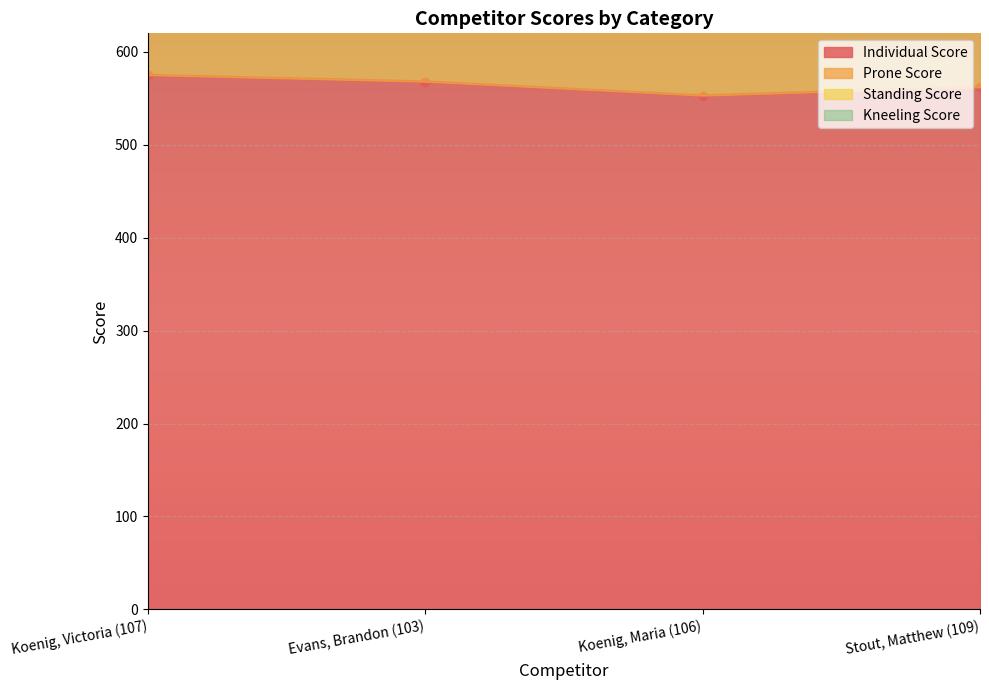

What is the value of the Individual Score point at the 3rd from the left?

553